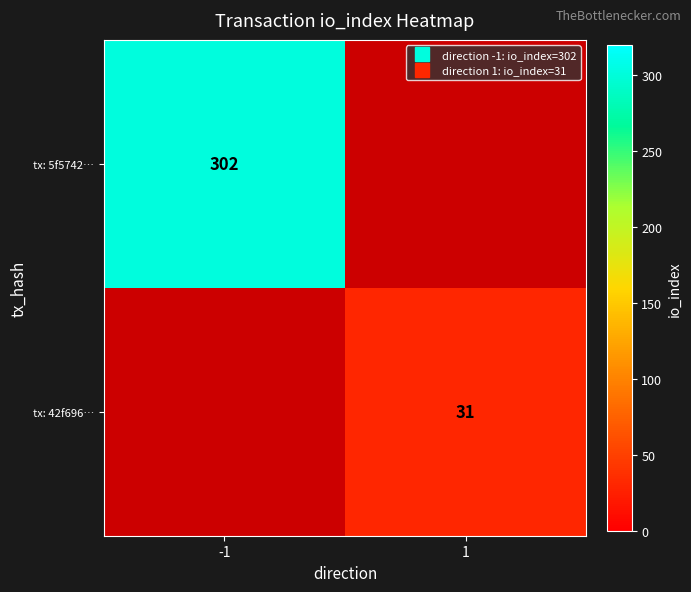

What is the greatest value displayed?

302.0